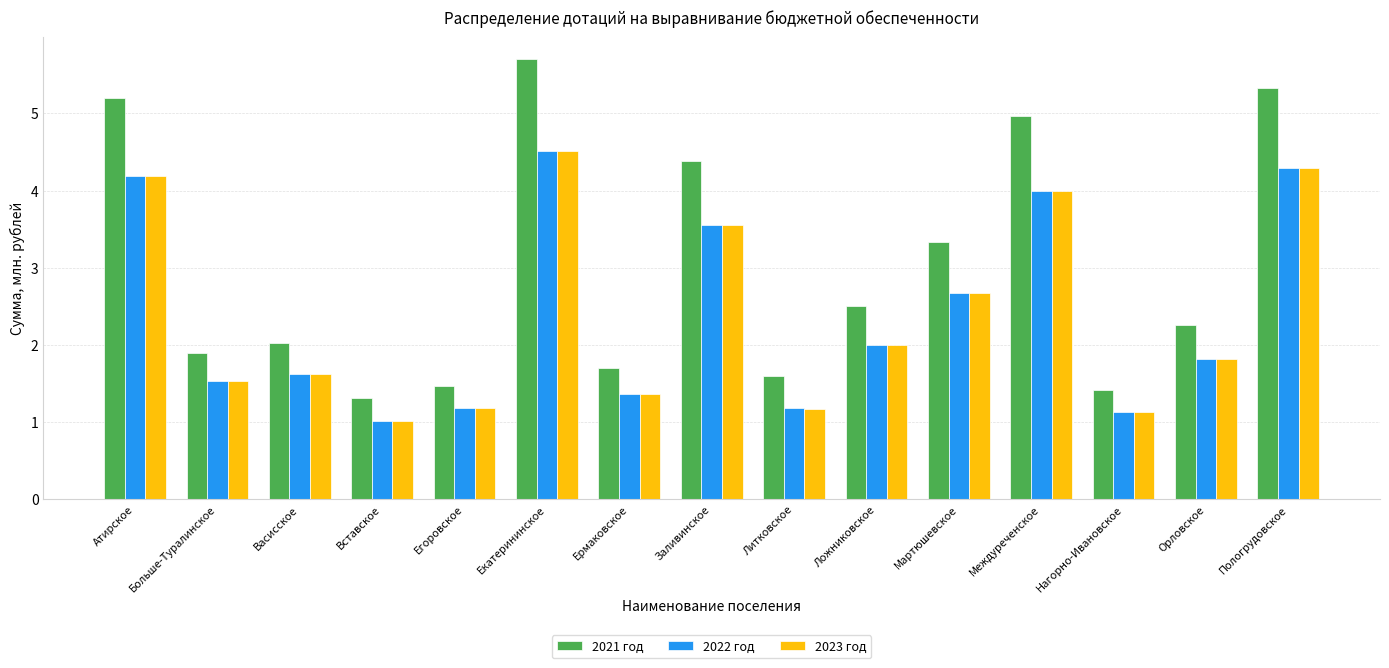

At which category is the sum across all series the highest?

Екатерининское